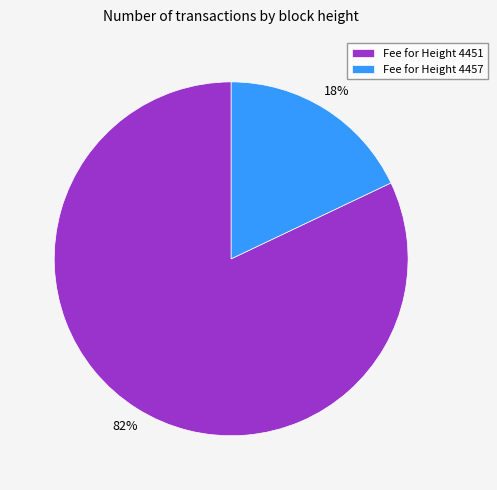

Which category has the smallest portion of the pie?

Fee for Height 4457